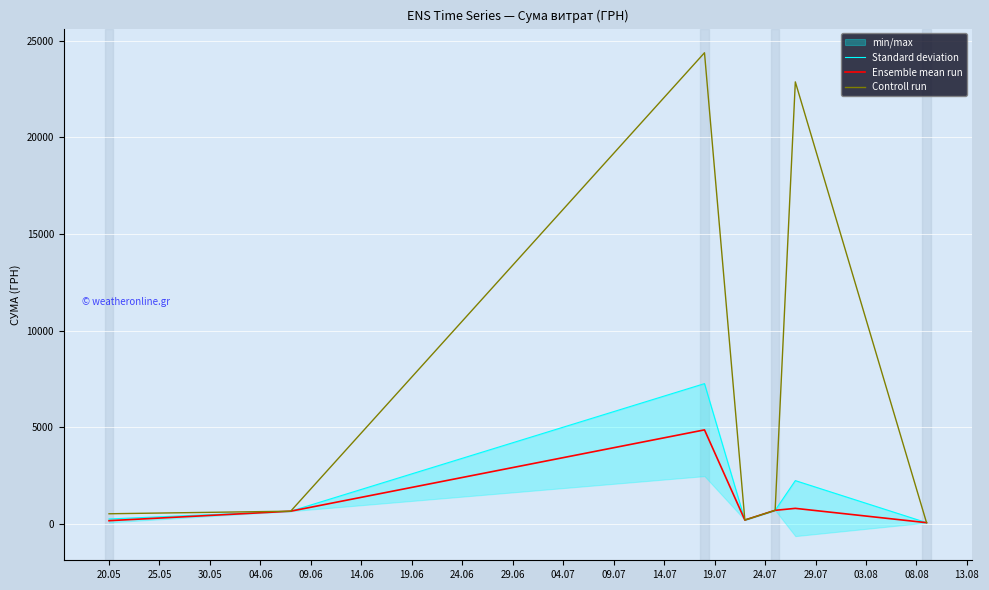

True or false: Ensemble mean run and Standard deviation cross at least once.

False